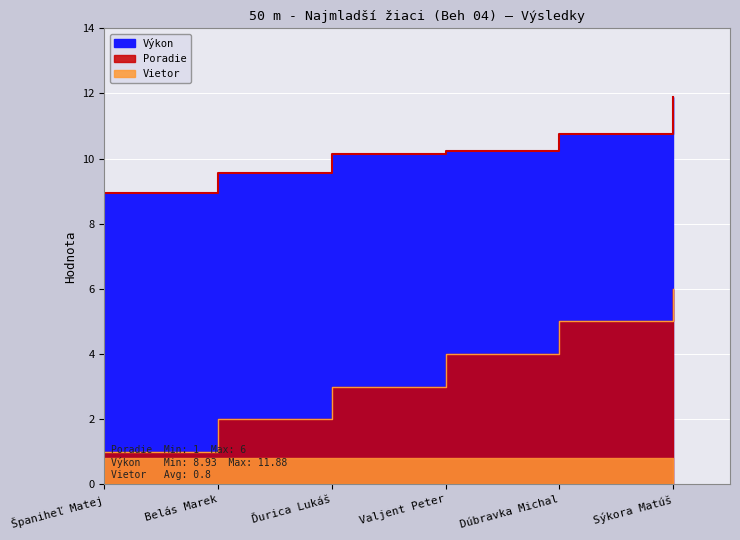

Reading left to right, extract all data points from this chart.

Poradie: 1.0	2.0	3.0	4.0	5.0	6.0
Výkon: 8.9	9.6	10.2	10.2	10.8	11.9